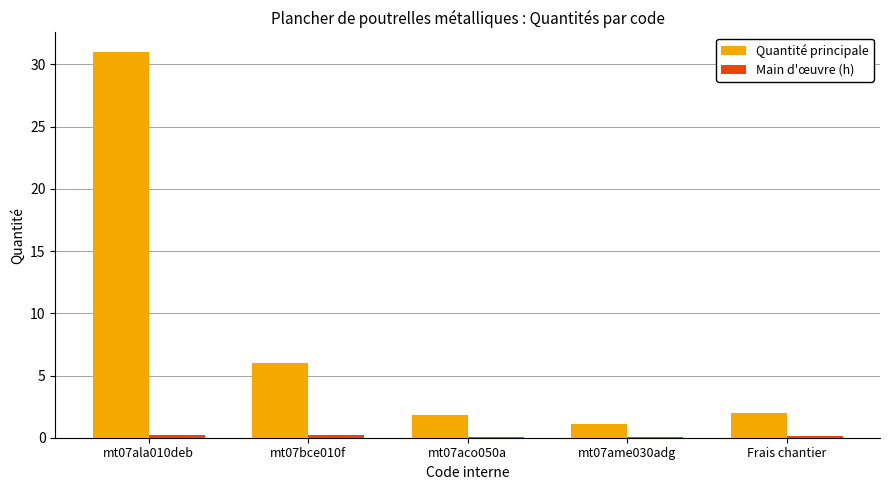

Does the chart contain stacked bars?

No